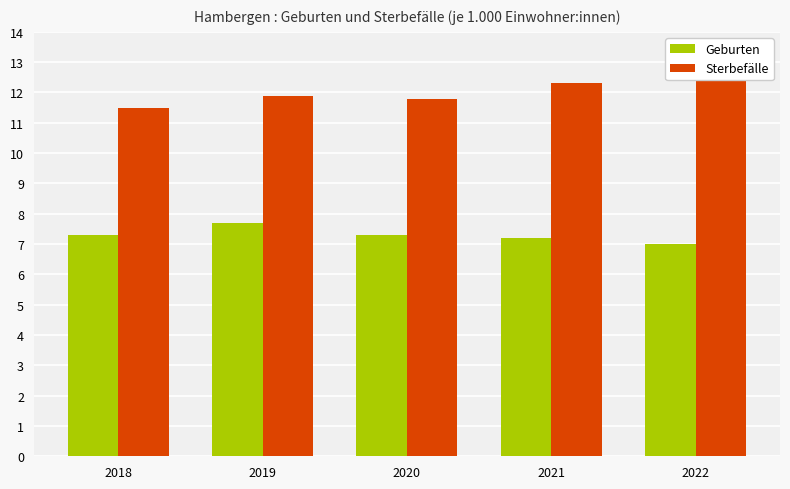

True or false: Sterbefälle has a value of 7.5 at 2022.

False